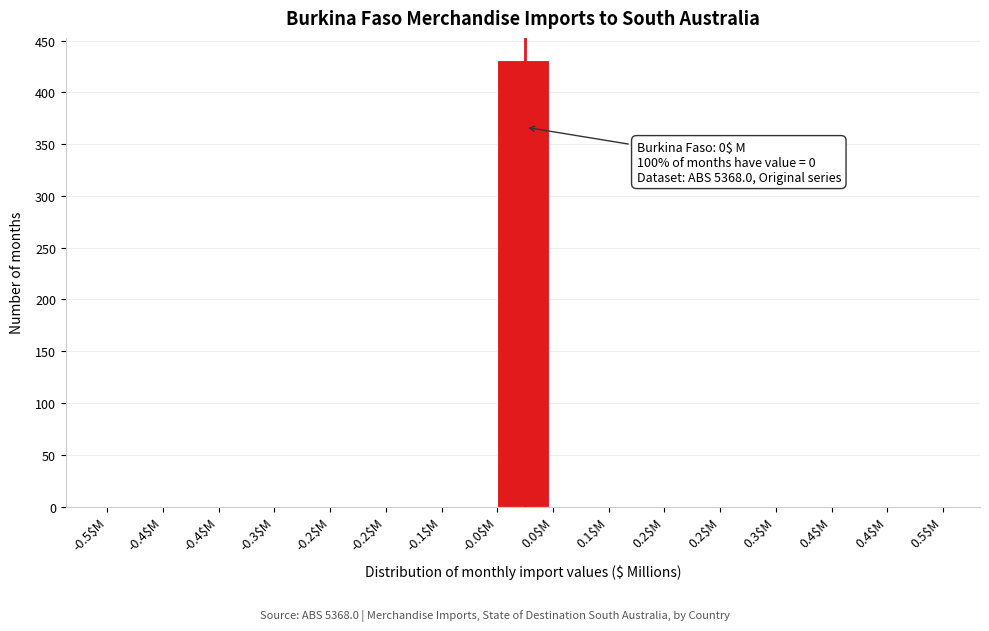

Count the number of data series in this chart.

1